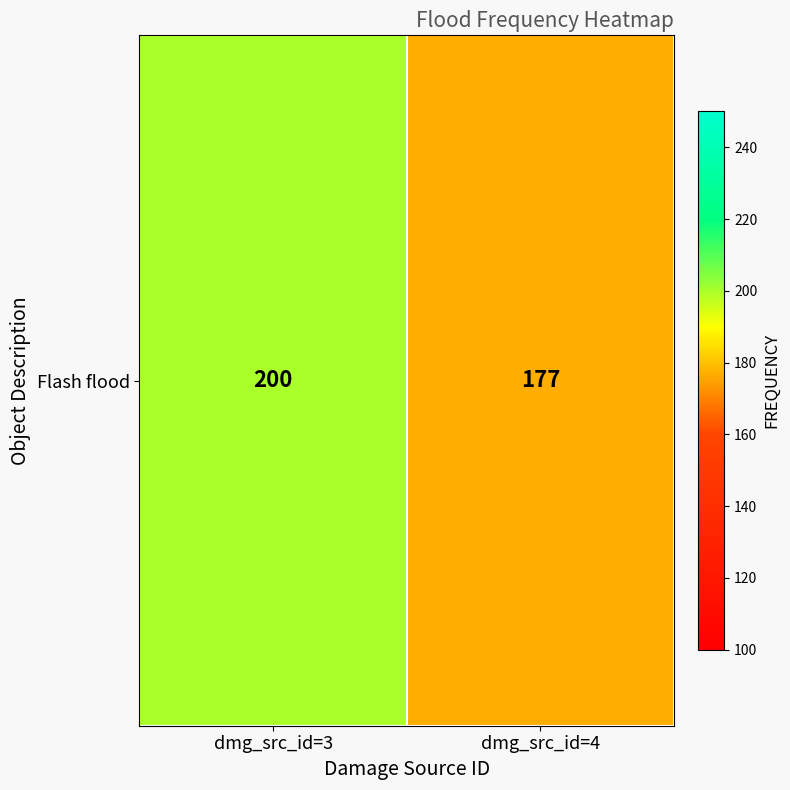

Reading left to right, extract all data points from this chart.

dmg_src_id=3=200	dmg_src_id=4=177